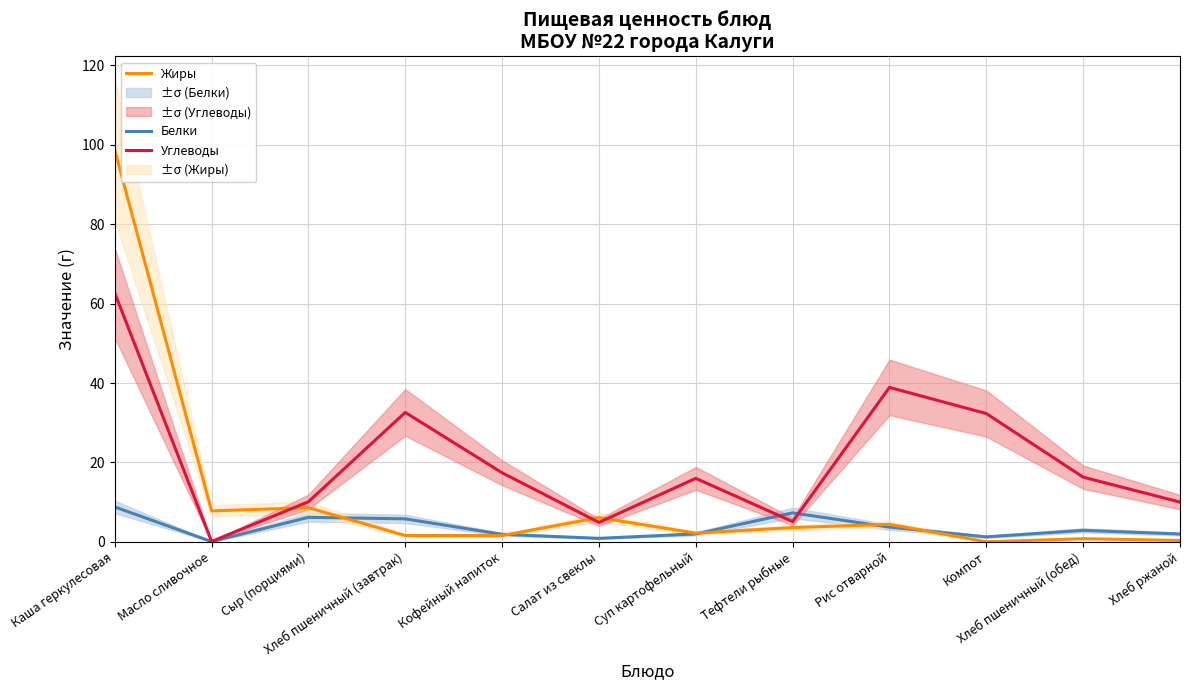

What is the sum of the Жиры values at Салат из свеклы and Хлеб пшеничный (обед)?

6.9